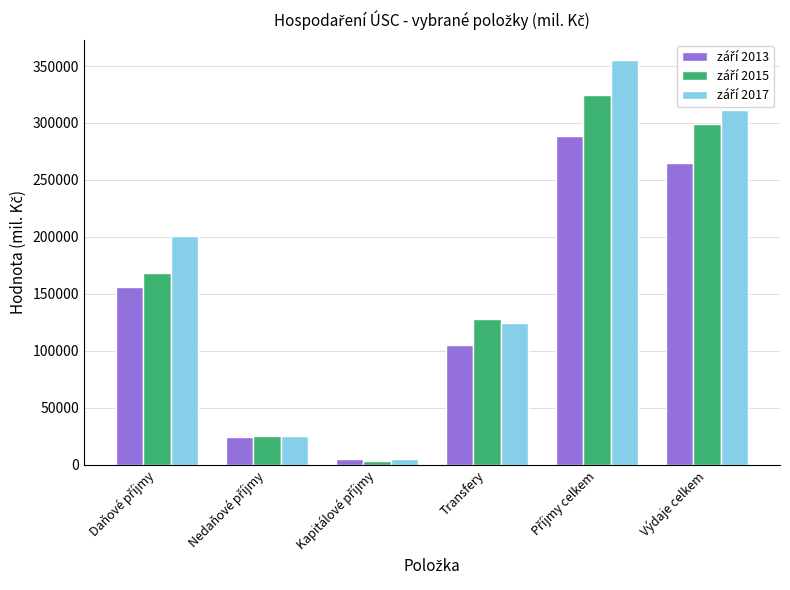

What is the total value across all series at Transfery?

357651.3